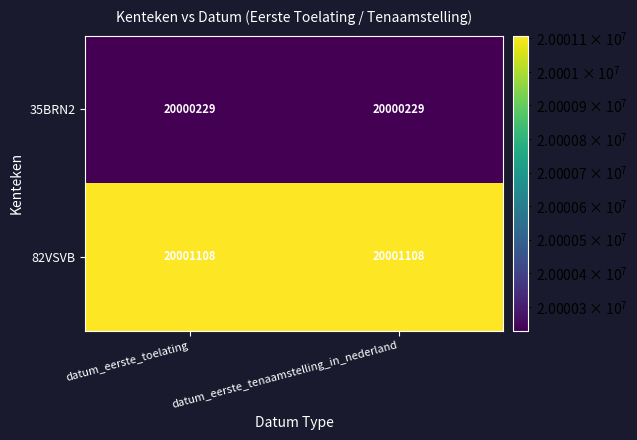

Is it true that 82VSVB equals 30658060 at datum_eerste_toelating?

False